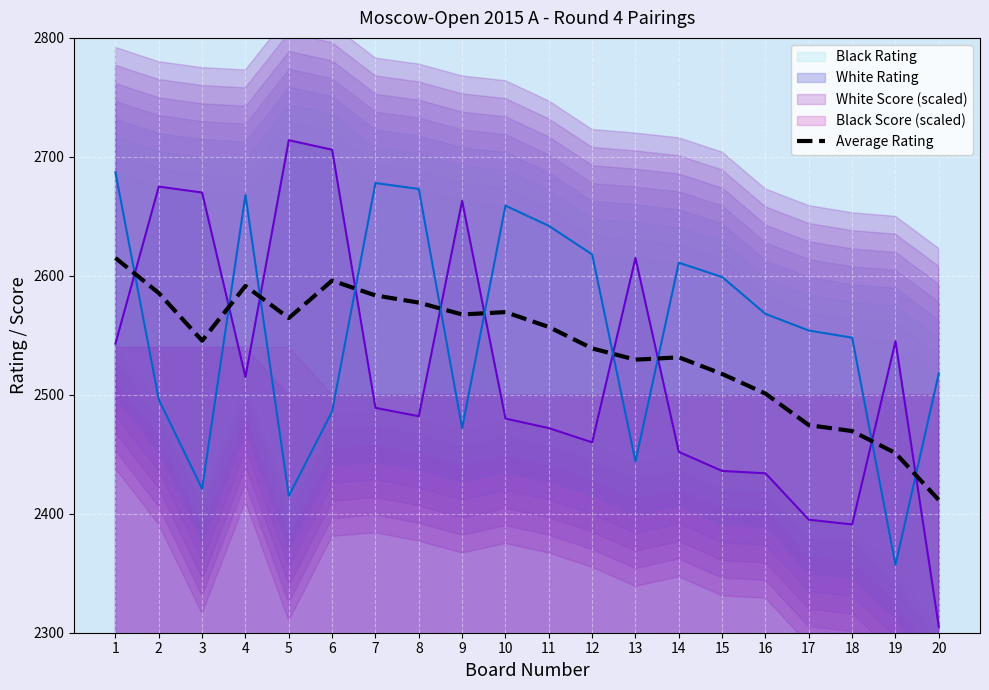

What is the difference between the maximum and minimum values?

203.5